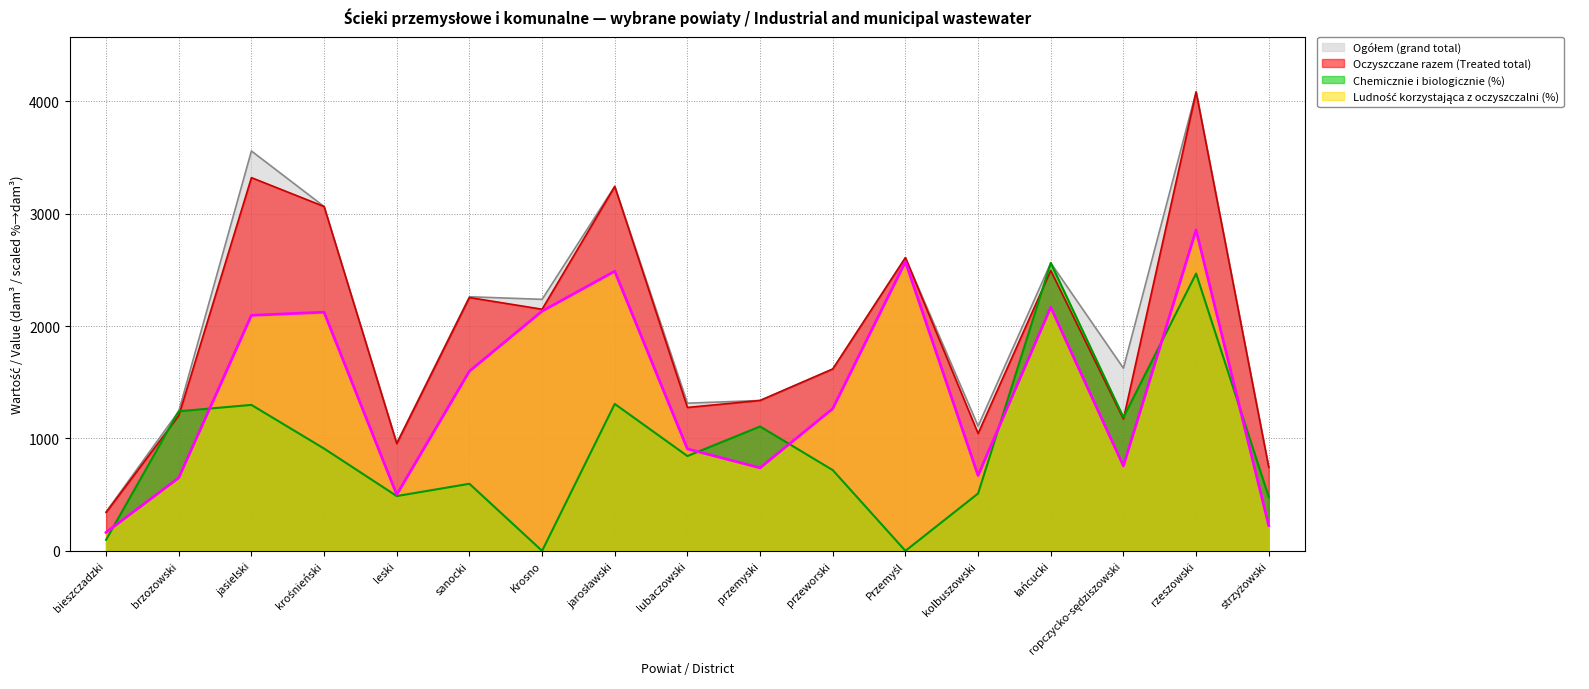

Is the value of Ogółem (grand total) at jarosławski greater than the value of Oczyszczane razem (Treated total) at przeworski?

Yes